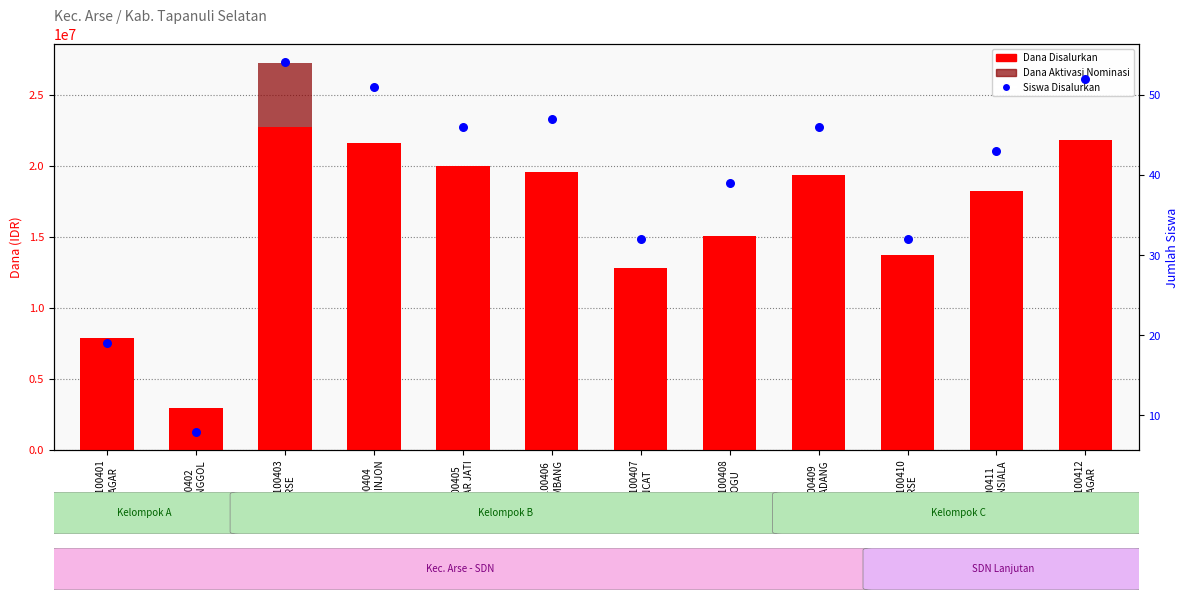

Which series reaches the minimum Y coordinate?

Dana Aktivasi Nominasi